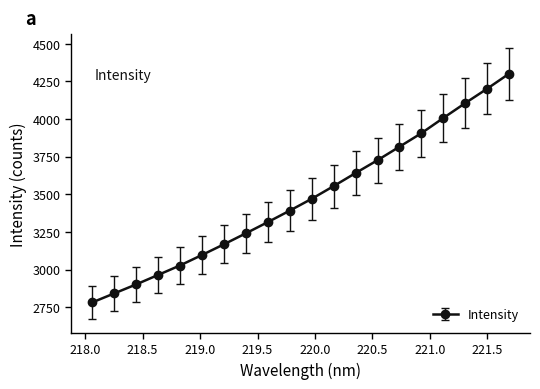

What is the difference between the second highest and minimum values?

1420.4